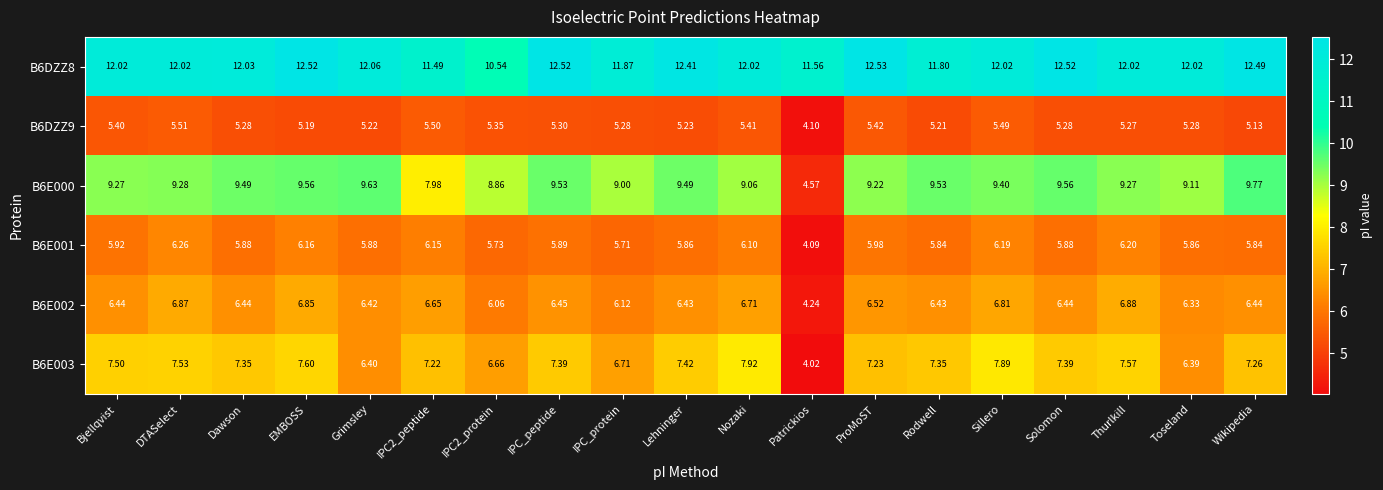

Which series has the largest range (max minus min)?

B6E000